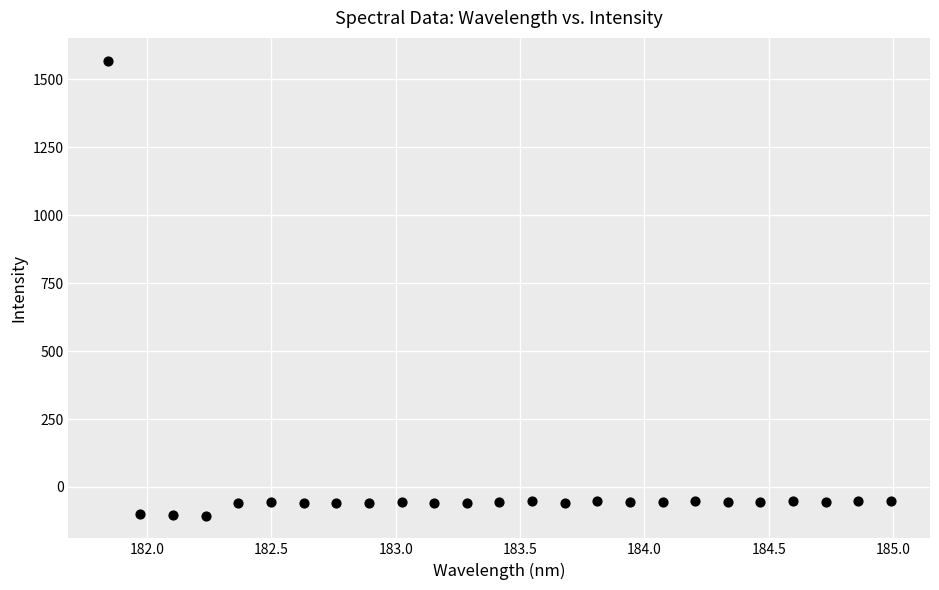

What is the range of Y values (max minus min)?

1673.9